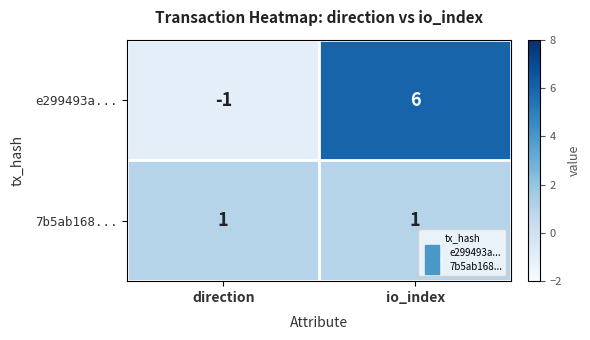

At which label is e299493a... closest to 2?

direction